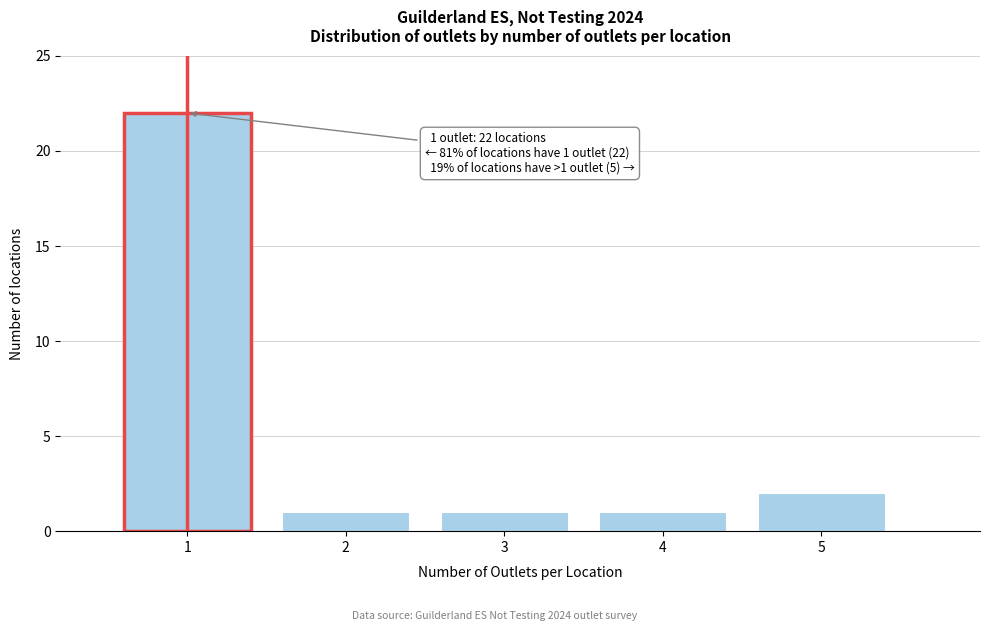

Over which range of the x-axis is the bar tallest?

0.5 to 1.5